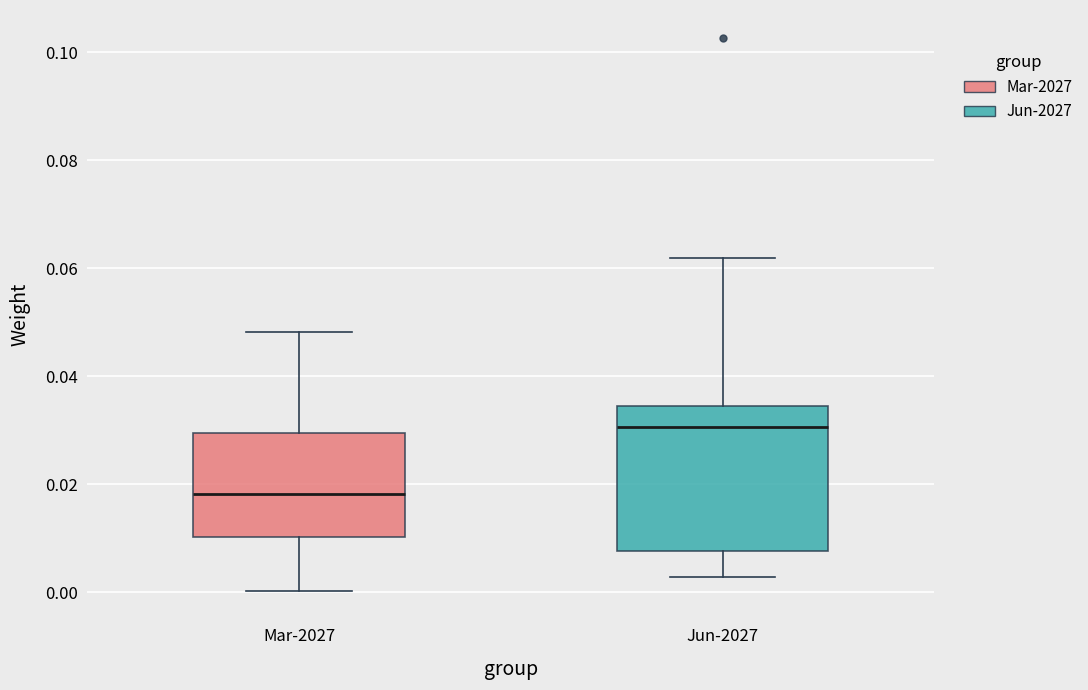

Which box's median line is the highest?

Jun-2027